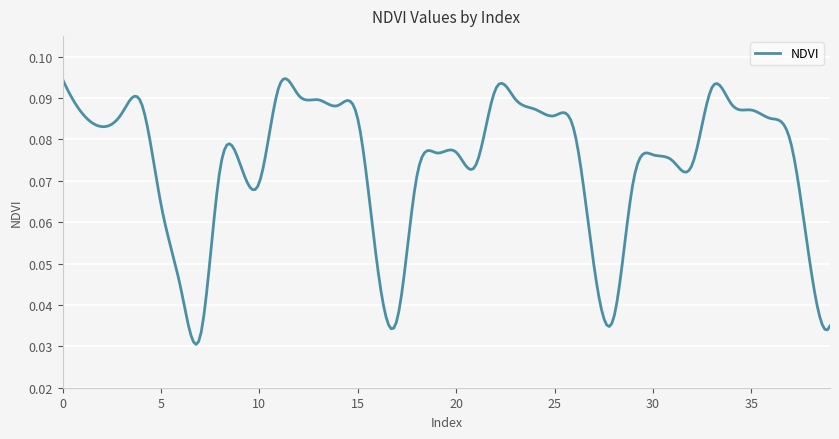

Where is the data nearest to the value 0?

7